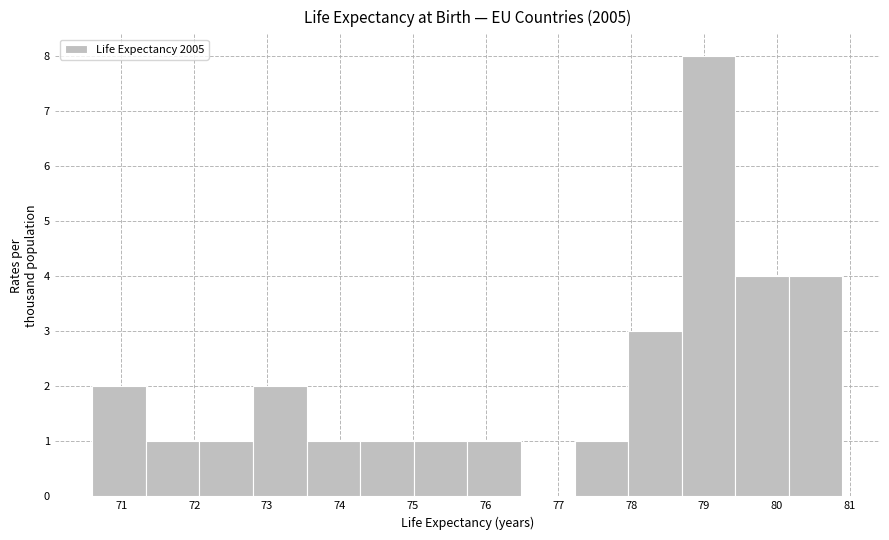

Reading left to right, transcribe this chart: for each bar, give the range it covers on the x-axis and its height. Neither the bar edges nor the heights are printed on the chart, so give them approximately, as read against the axes.

70.6 to 71.3: 2
71.3 to 72.1: 1
72.1 to 72.8: 1
72.8 to 73.5: 2
73.5 to 74.3: 1
74.3 to 75.0: 1
75.0 to 75.8: 1
75.8 to 76.5: 1
76.5 to 77.2: 0
77.2 to 78.0: 1
78.0 to 78.7: 3
78.7 to 79.4: 8
79.4 to 80.2: 4
80.2 to 80.9: 4